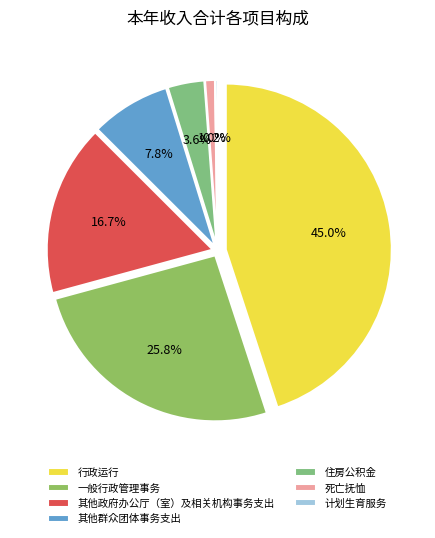

Does 其他群众团体事务支出 represent more than half of the total?

No